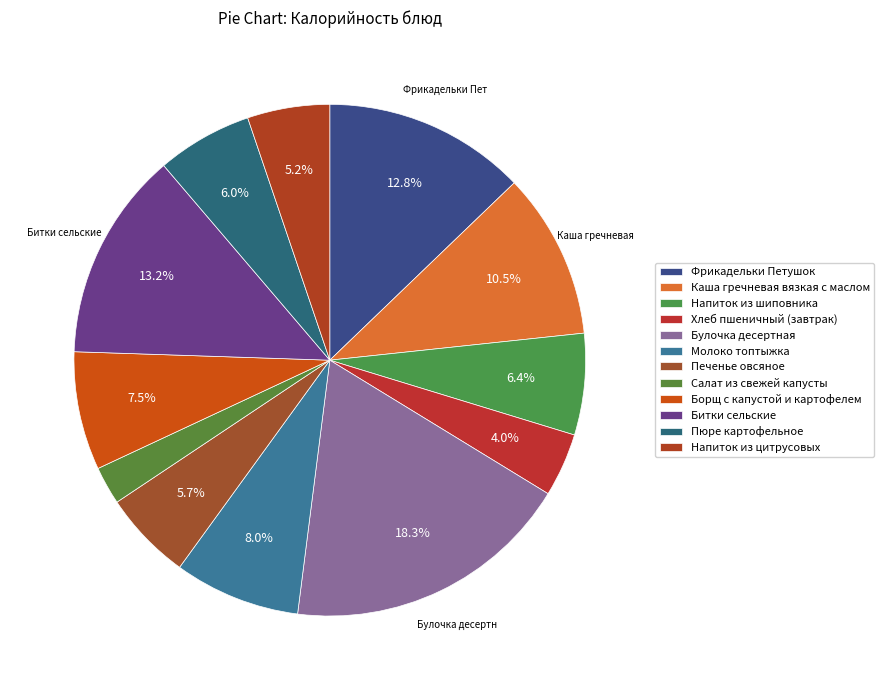

Is there a majority slice in this chart?

No